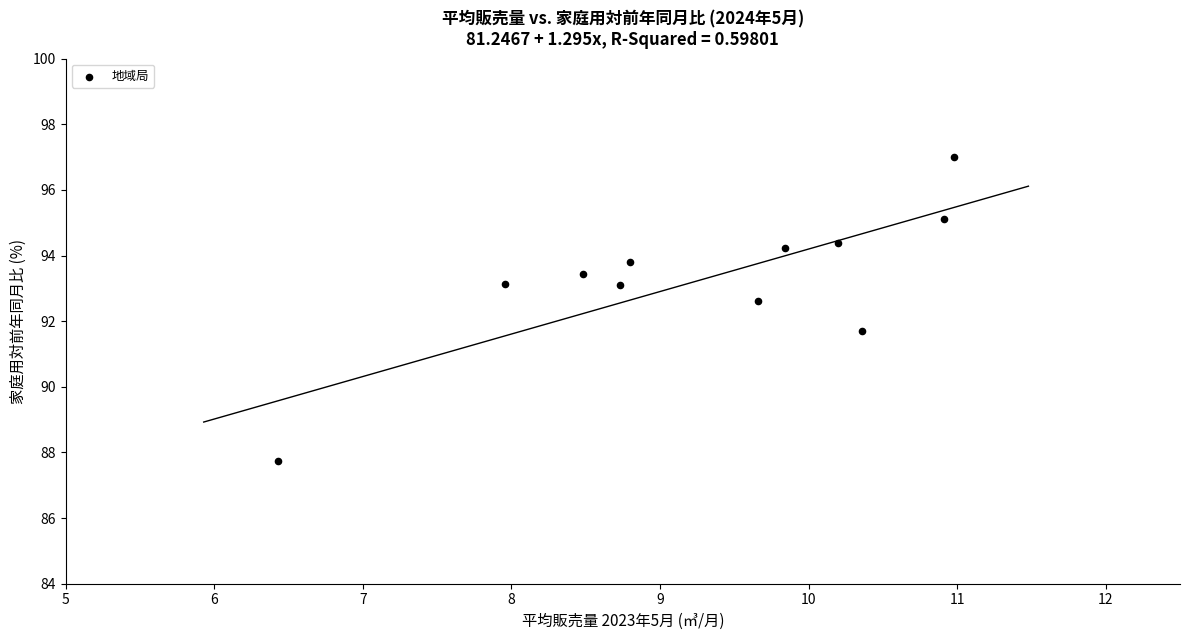

What is the average Y value?

93.3